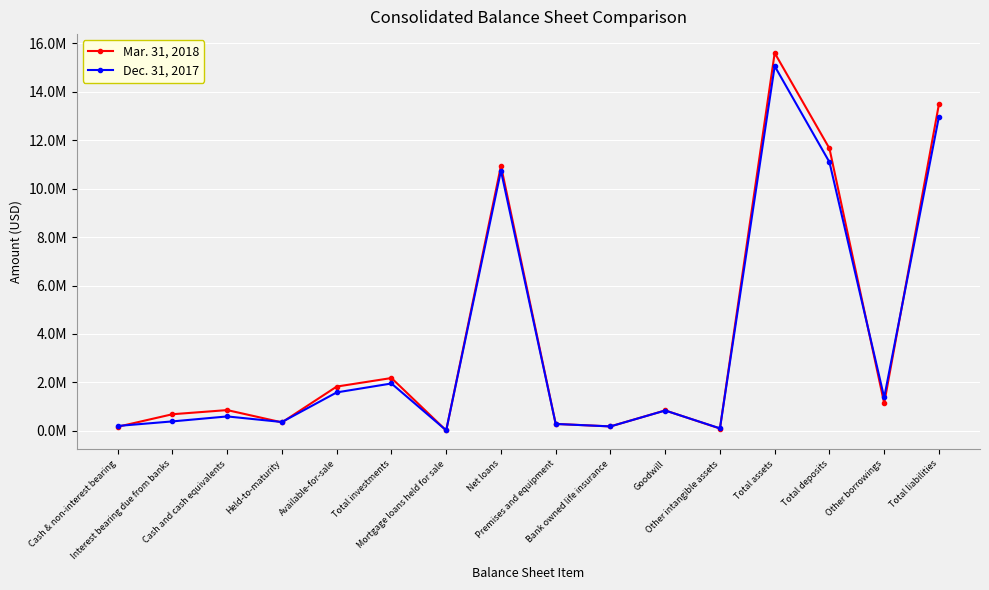

What are all the series names shown in the legend?

Mar. 31, 2018, Dec. 31, 2017